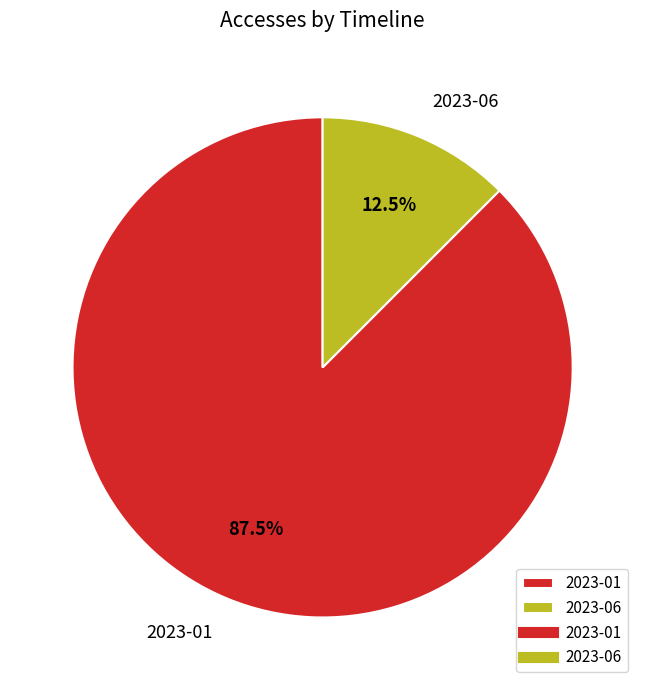

How many segments does this pie chart have?

2